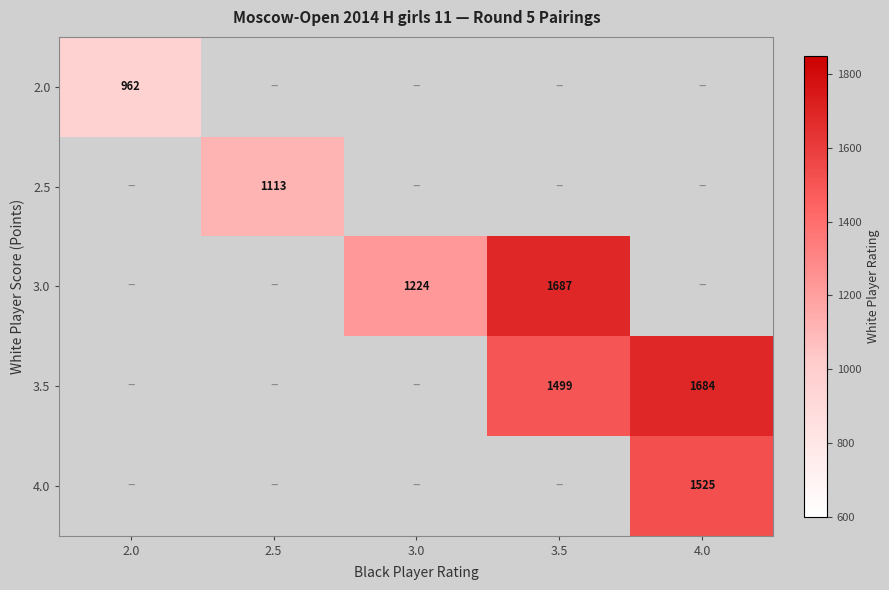

Is the value of 3.0 at 3.0 greater than the value of 3.5 at 4.0?

No